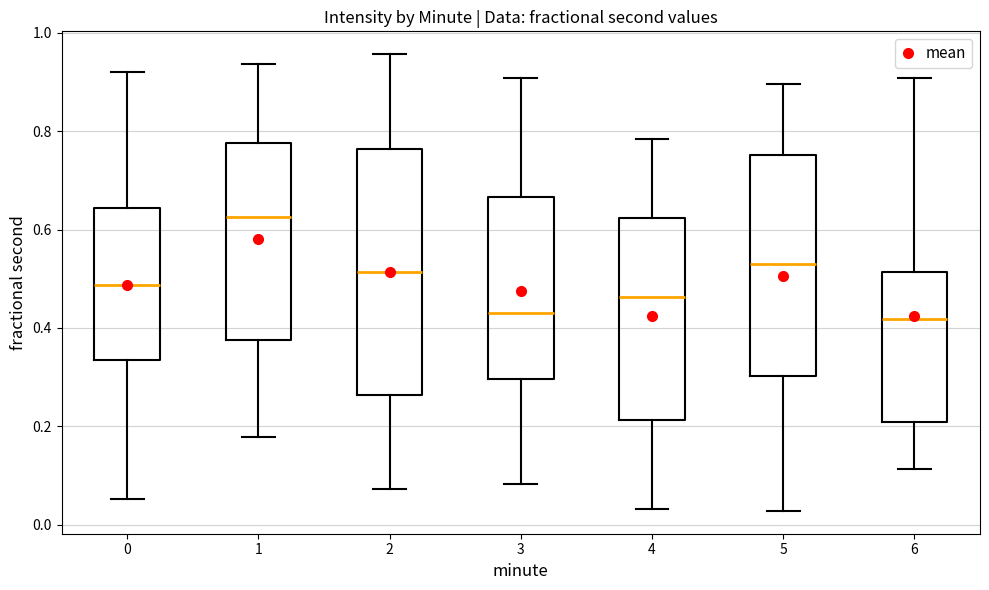

Where is the upper edge of the box at x = 0 on the y-axis? The values are not printed on the chart, so give them approximately, as read against the axis.

0.64